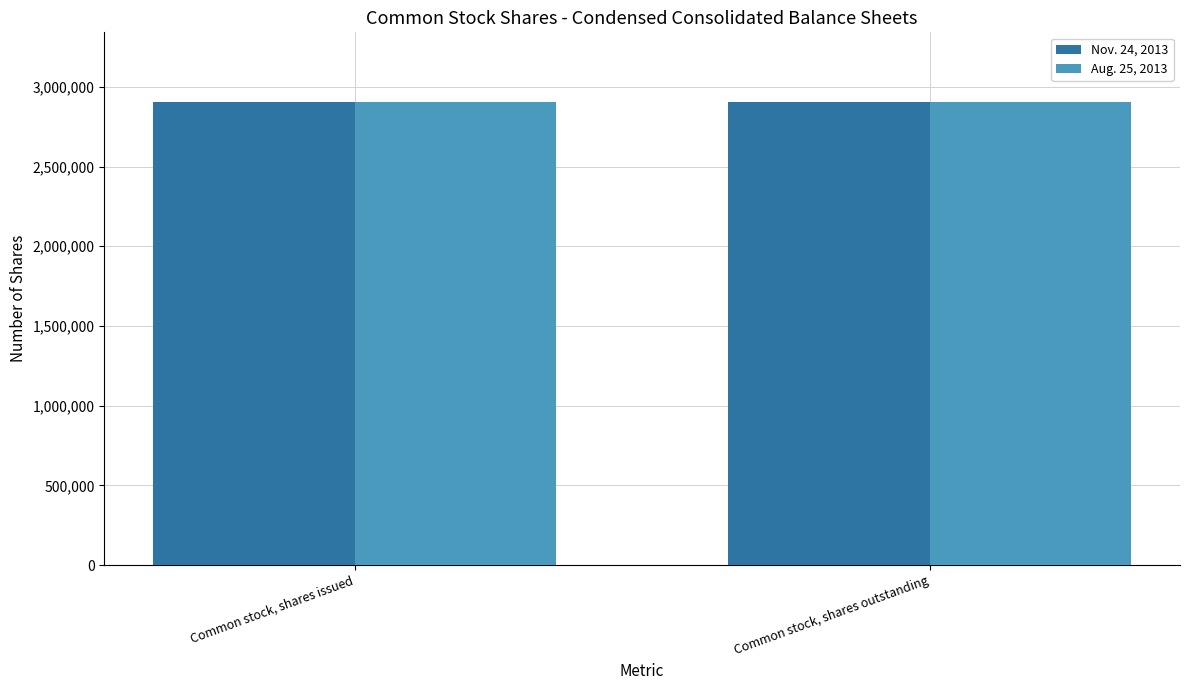

Reading left to right, list all the values displayed in this chart.

Nov. 24, 2013: Common stock, shares issued=2905938	Common stock, shares outstanding=2905938
Aug. 25, 2013: Common stock, shares issued=2903852	Common stock, shares outstanding=2903852